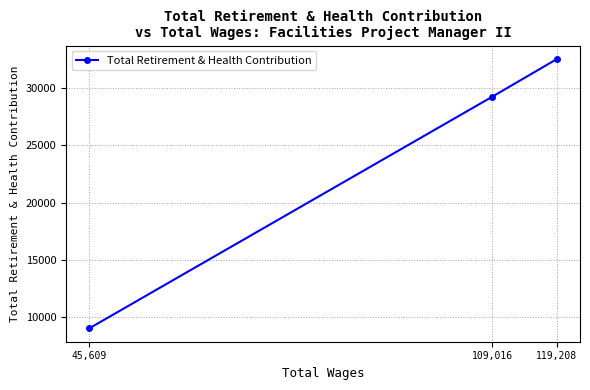

The value at 119,208 is 18317. True or false?

False